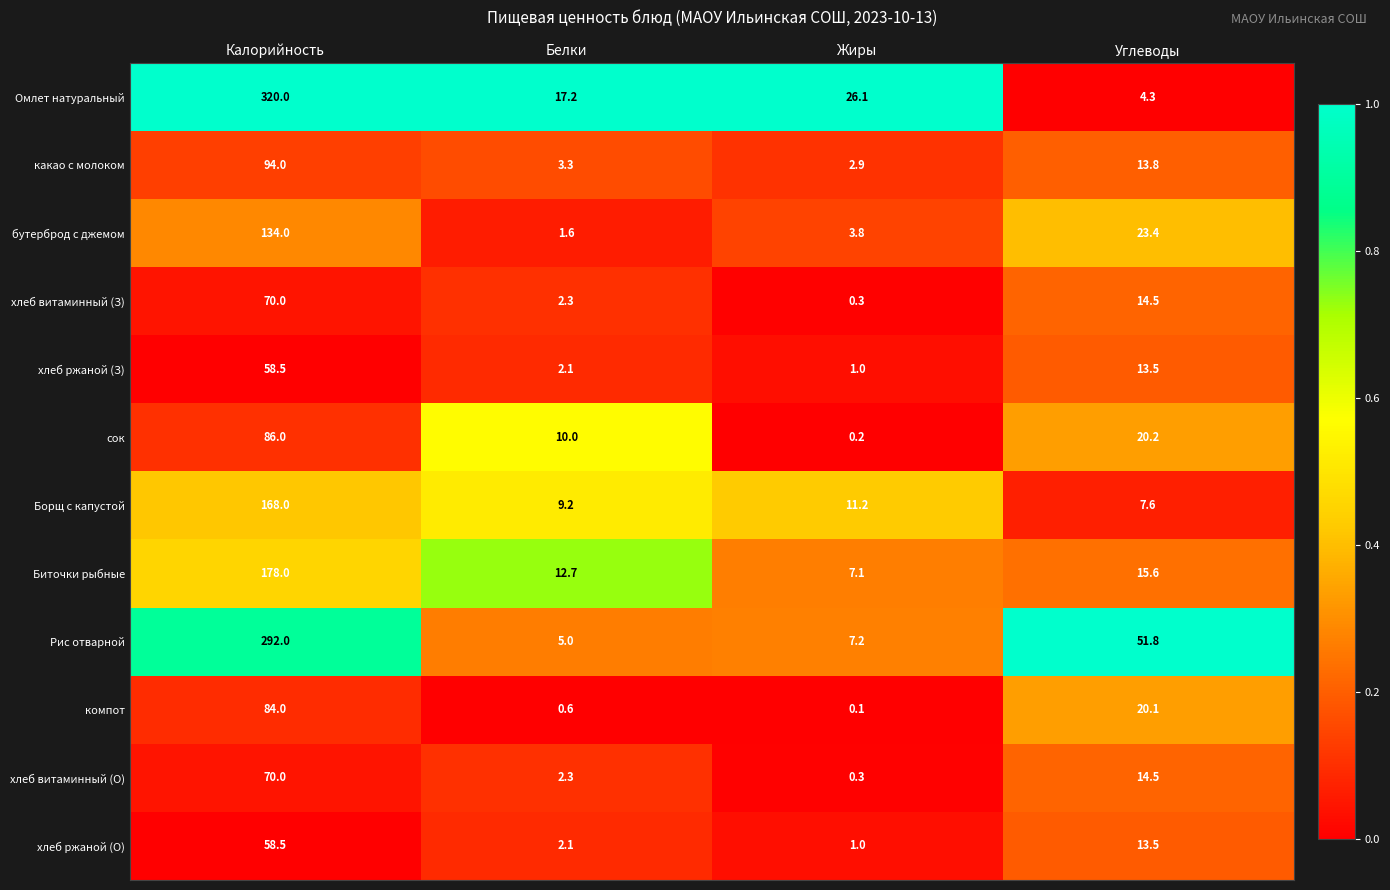

What is the spread (max minus min) of values at Белки?

16.6